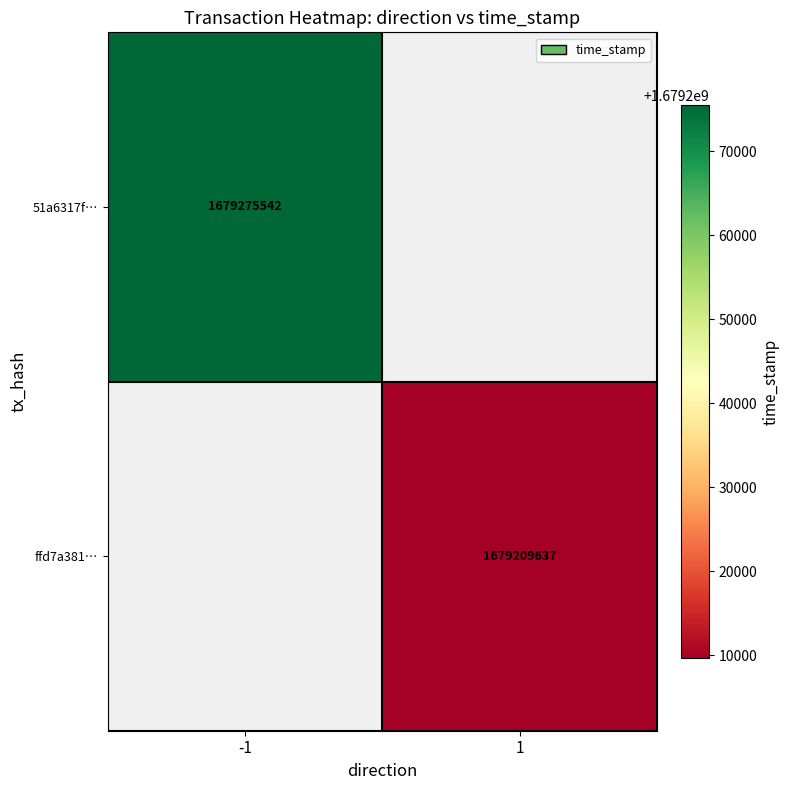

True or false: ffd7a381… has a value of 2485312837 at 1.

False